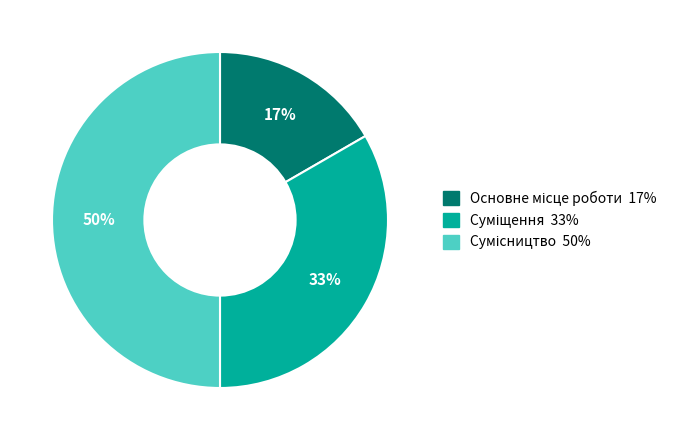

To the nearest percent, what is the average slice percentage?

33%